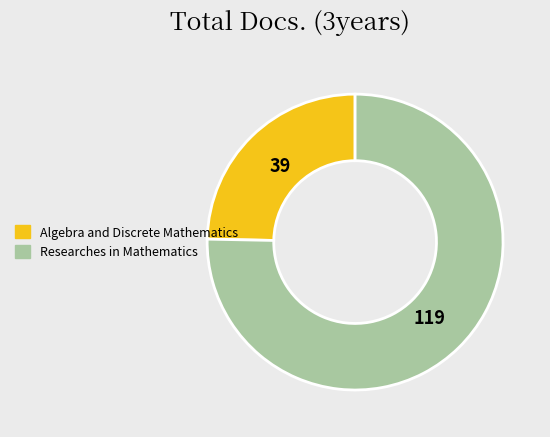

What is the majority slice?

Researches in Mathematics